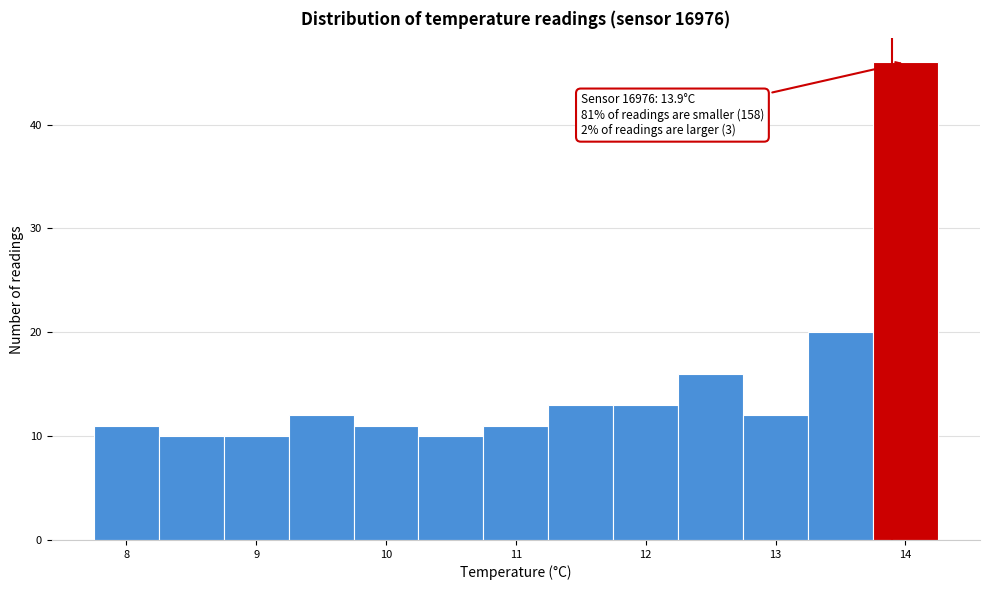

Over which range of the x-axis is the bar tallest?

13.75 to 14.25